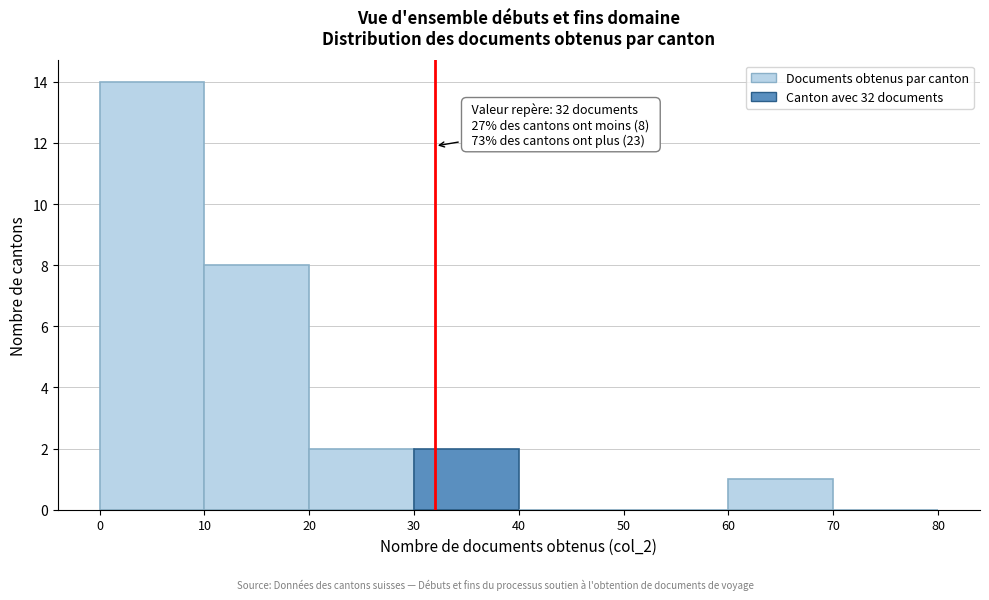

Which range on the x-axis has the tallest bar?

0 to 10